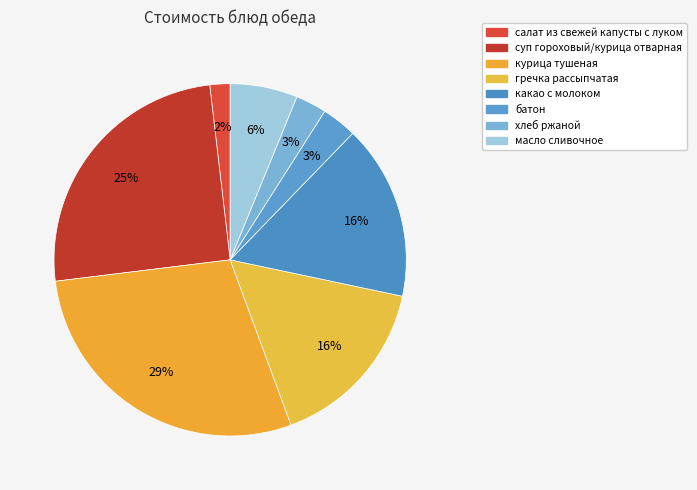

How many segments does this pie chart have?

8